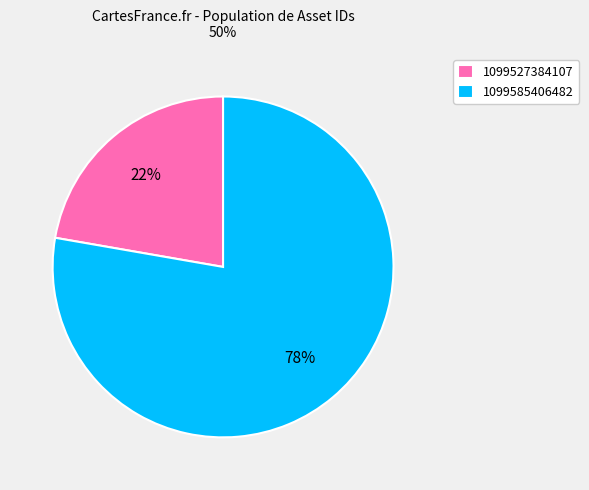

Does any single category account for the majority?

Yes